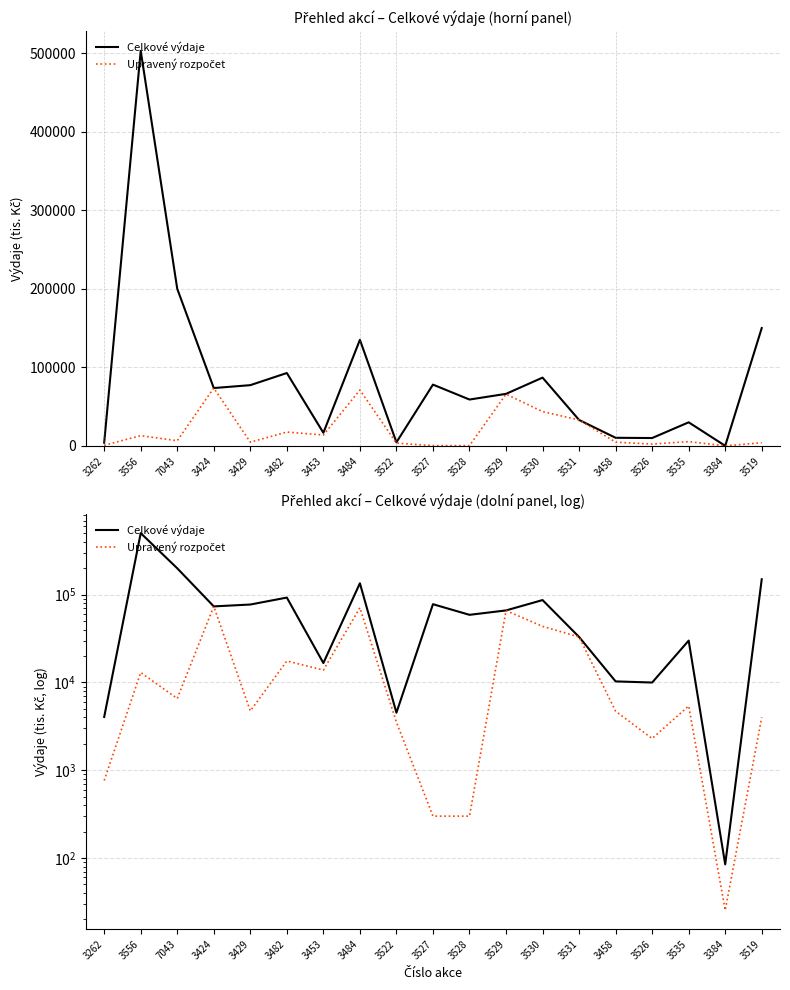

At 3482, list the series in order from largest to smallest.

Celkové výdaje, Upravený rozpočet